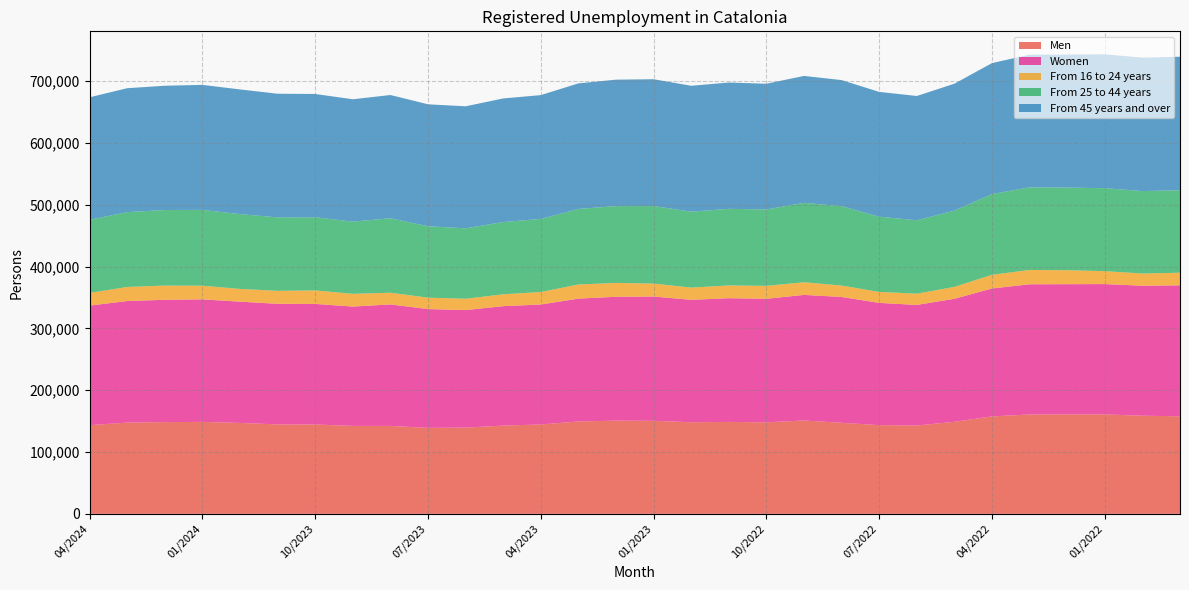

Reading left to right, extract all data points from this chart.

Men: 04/2024=143515	03/2024=147680	02/2024=148496	01/2024=148803	12/2023=147128	11/2023=144788	10/2023=144582	09/2023=142326	08/2023=142309	07/2023=139149	06/2023=139571	05/2023=142848	04/2023=144620	03/2023=149552	02/2023=150839	01/2023=150541	12/2022=148257	11/2022=148776	10/2022=148123	09/2022=151086	08/2022=147374	07/2022=143563	06/2022=143005	05/2022=148956	04/2022=157718	03/2022=160826	02/2022=160977	01/2022=160930	12/2021=158835	11/2021=157875
Women: 04/2024=193515	03/2024=196709	02/2024=197877	01/2024=198268	12/2023=196253	11/2023=195119	10/2023=195111	09/2023=193106	08/2023=196563	07/2023=192207	06/2023=190173	05/2023=193255	04/2023=194175	03/2023=198749	02/2023=200449	01/2023=201103	12/2022=198081	11/2022=200206	10/2022=199873	09/2022=203232	08/2022=203571	07/2022=197828	06/2022=195076	05/2022=199071	04/2022=206980	03/2022=210660	02/2022=210683	01/2022=210872	12/2021=210323	11/2021=211947
From 16 to 24 years: 04/2024=20479	03/2024=22780	02/2024=23045	01/2024=22104	12/2023=20596	11/2023=20948	10/2023=21844	09/2023=20597	08/2023=18942	07/2023=18484	06/2023=18323	05/2023=19176	04/2023=20195	03/2023=22856	02/2023=22397	01/2023=20990	12/2022=19787	11/2022=20620	10/2022=20899	09/2022=20433	08/2022=18479	07/2022=17733	06/2022=18206	05/2022=19222	04/2022=22174	03/2022=23161	02/2022=22578	01/2022=20902	12/2021=19740	11/2021=20342
From 25 to 44 years: 04/2024=118386	03/2024=121102	02/2024=122236	01/2024=122709	12/2023=121040	11/2023=118903	10/2023=118342	09/2023=116854	08/2023=120539	07/2023=115523	06/2023=113983	05/2023=116885	04/2023=118291	03/2023=122241	02/2023=124296	01/2023=125443	12/2022=122824	11/2022=123968	10/2022=123671	09/2022=128573	08/2022=128426	07/2022=121737	06/2022=118745	05/2022=123423	04/2022=130600	03/2022=133702	02/2022=133718	01/2022=134280	12/2021=133385	11/2021=133547
From 45 years and over: 04/2024=198165	03/2024=200507	02/2024=201092	01/2024=202258	12/2023=201745	11/2023=200056	10/2023=199507	09/2023=197981	08/2023=199391	07/2023=197349	06/2023=197438	05/2023=200042	04/2023=200309	03/2023=203204	02/2023=204595	01/2023=205211	12/2022=203727	11/2022=204394	10/2022=203426	09/2022=205312	08/2022=204040	07/2022=201921	06/2022=201130	05/2022=205382	04/2022=211924	03/2022=214623	02/2022=215364	01/2022=216620	12/2021=216033	11/2021=215933